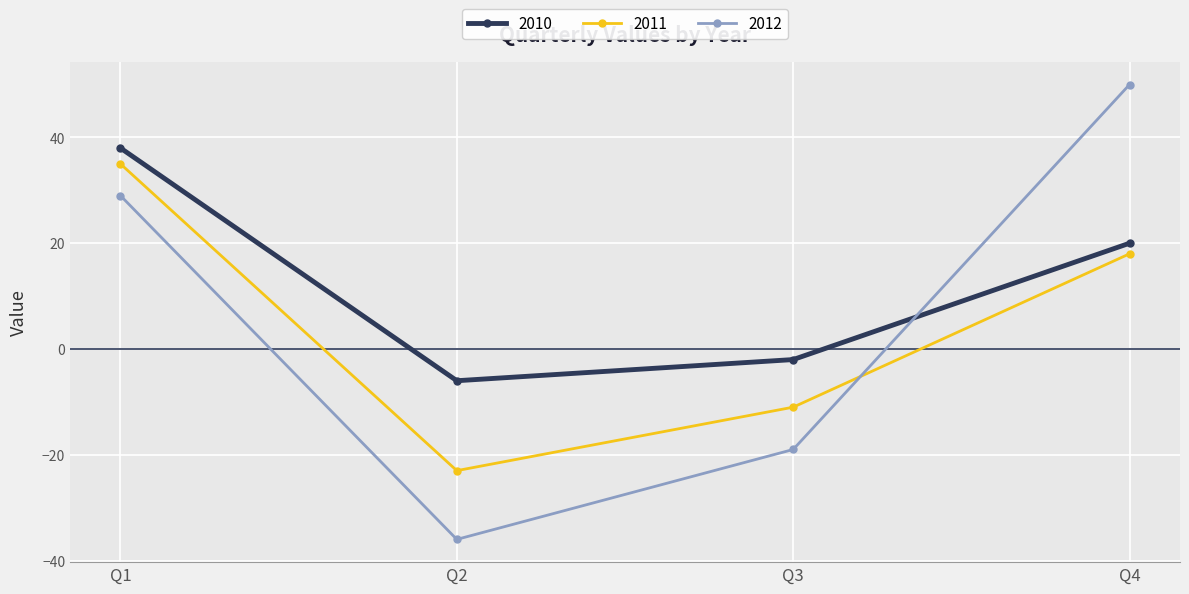

How many values in 2010 are above zero?

2